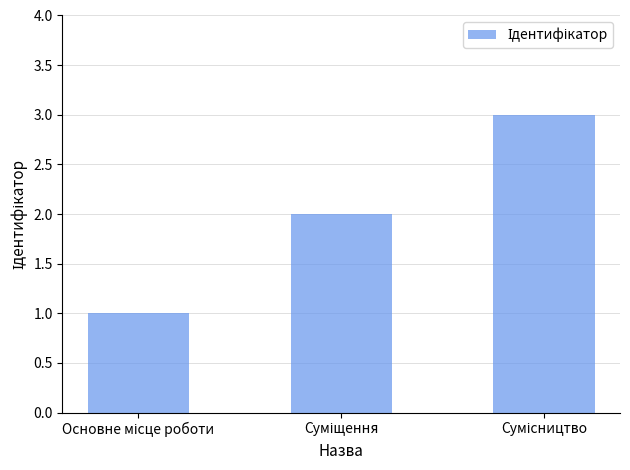

What is the value of the 1st bar from the left?

1